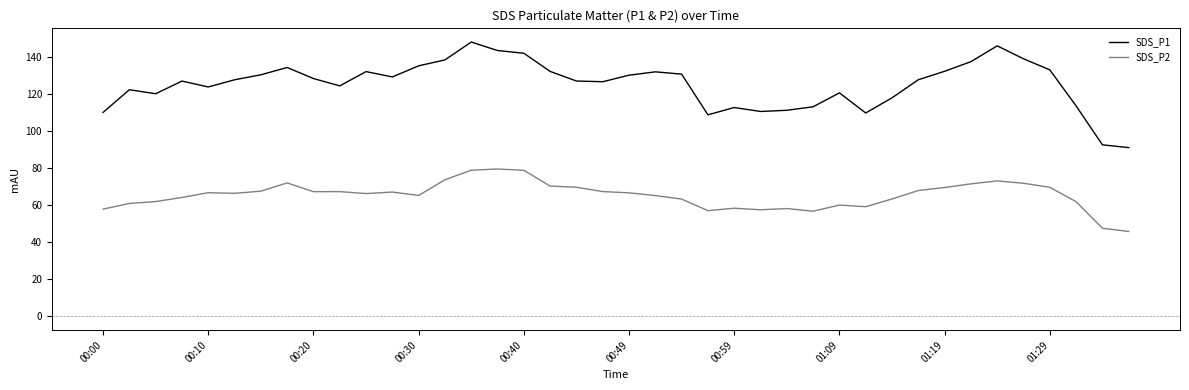

Is this an area chart (filled region under the line)?

No